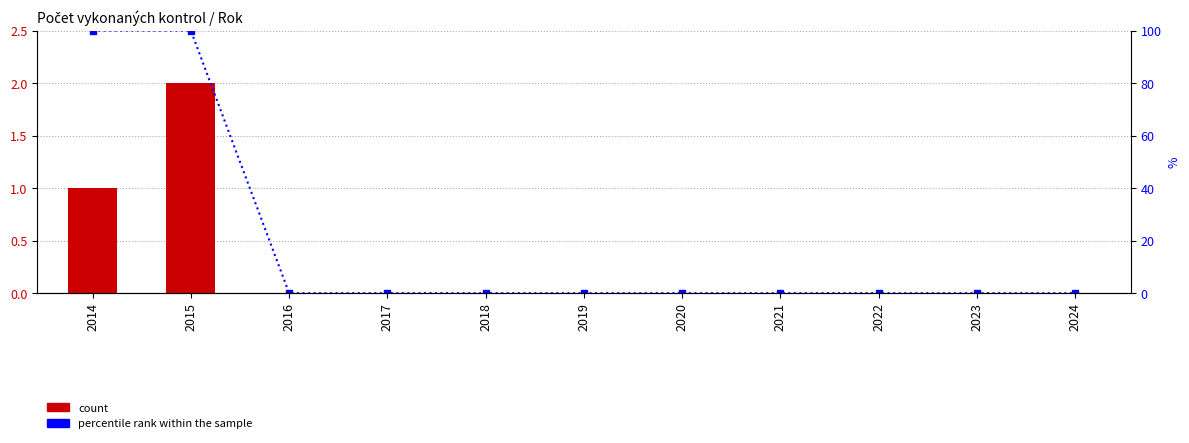

Which series has the largest total across all categories?

percentile rank within the sample